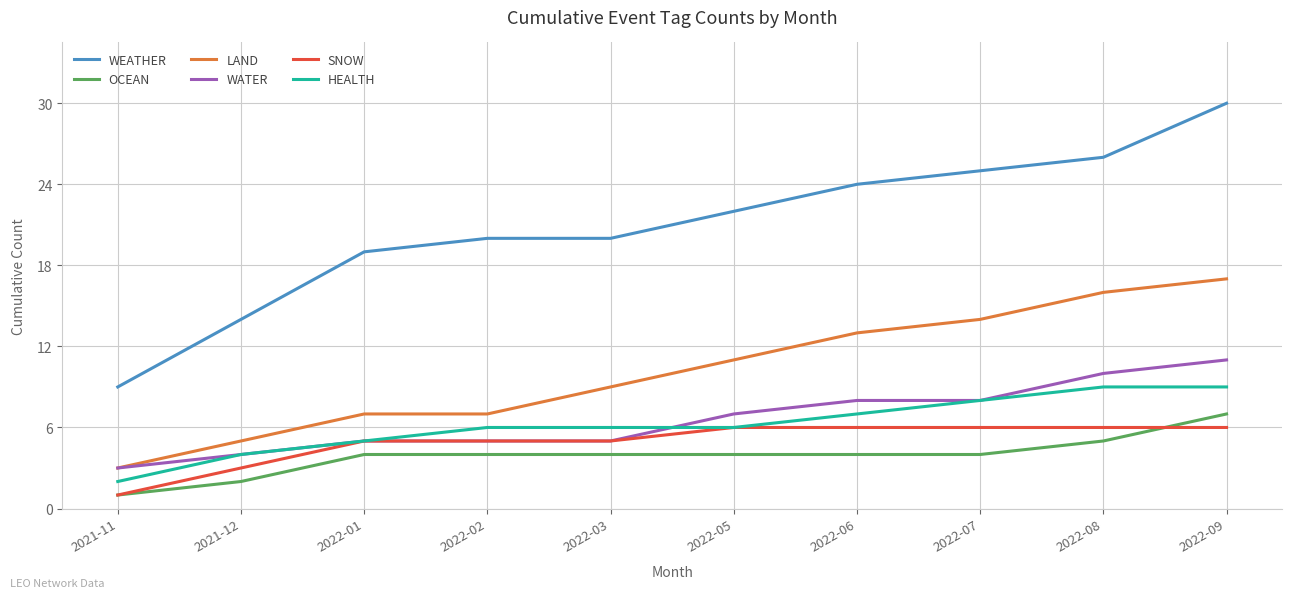

What position from the right is 2022-08?

2